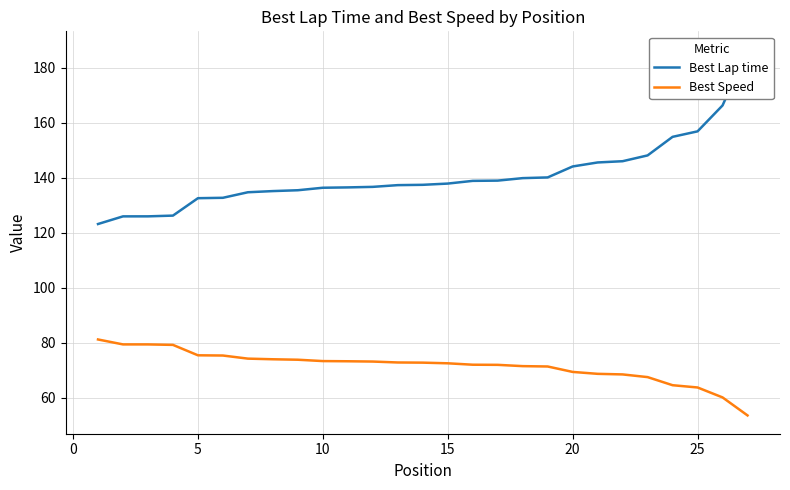

List the series in order of their overall mean, lowest first.

Best Speed, Best Lap time